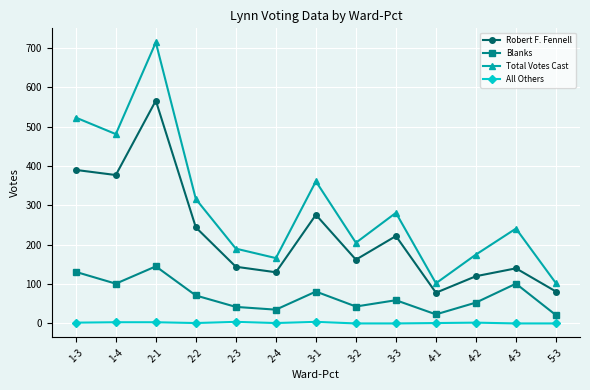

True or false: Total Votes Cast has more than 1 points higher than both neighbors.

True